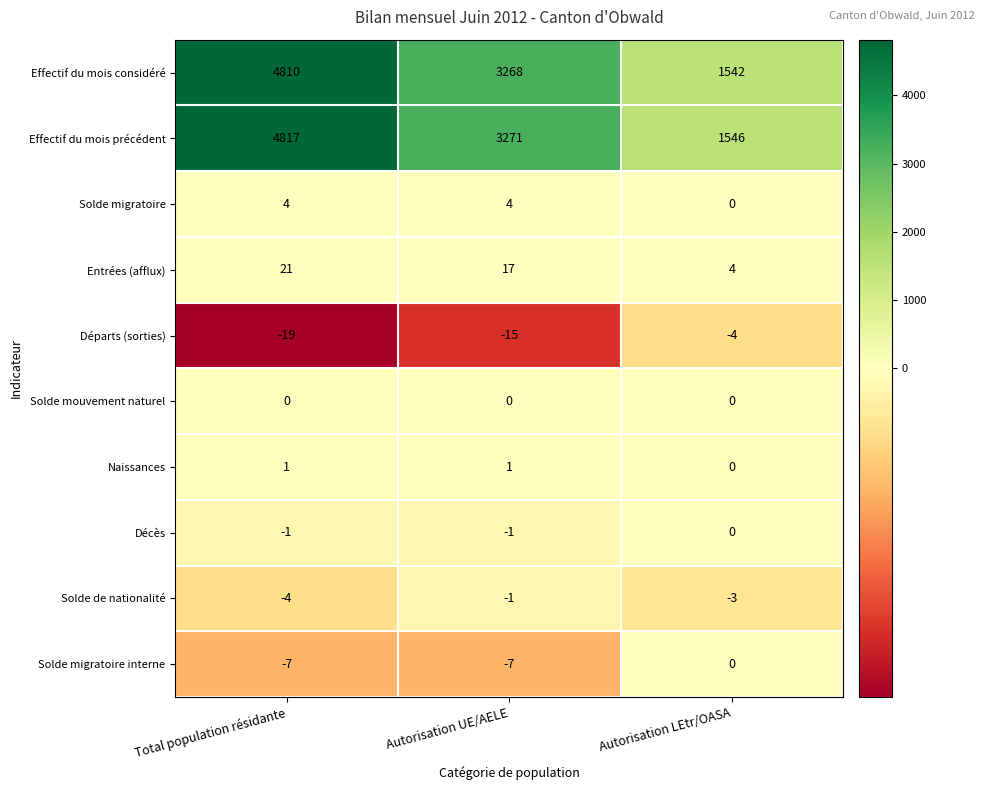

How many Naissances values are between 0 and 1?

3